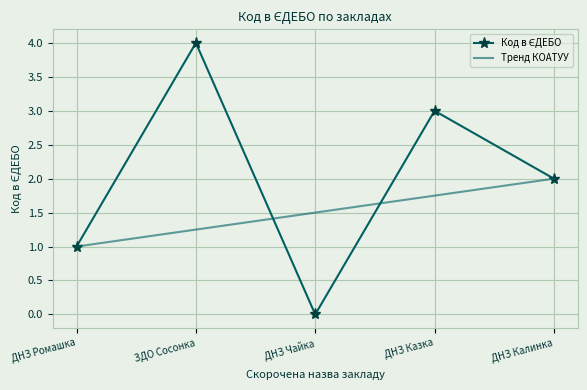

At which category is the sum across all series the highest?

ЗДО Сосонка